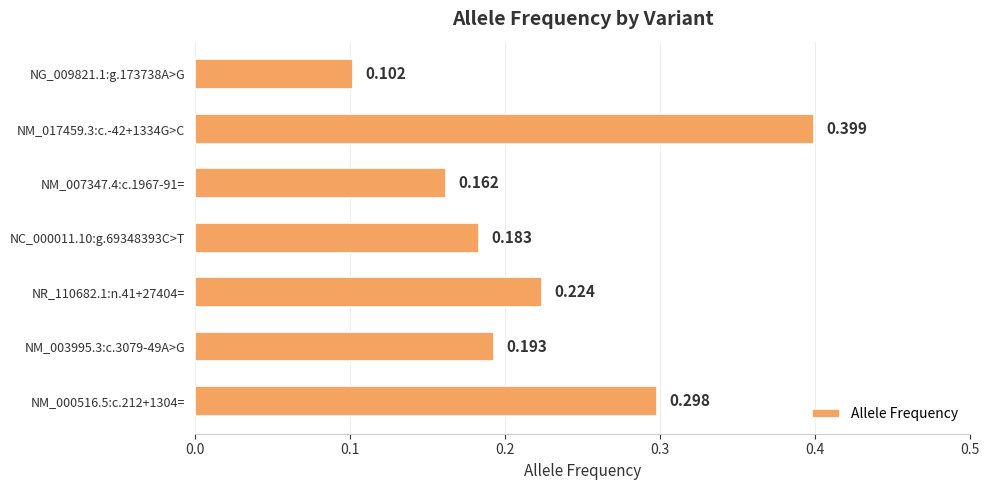

Count the values in the range 0 to 1.

7